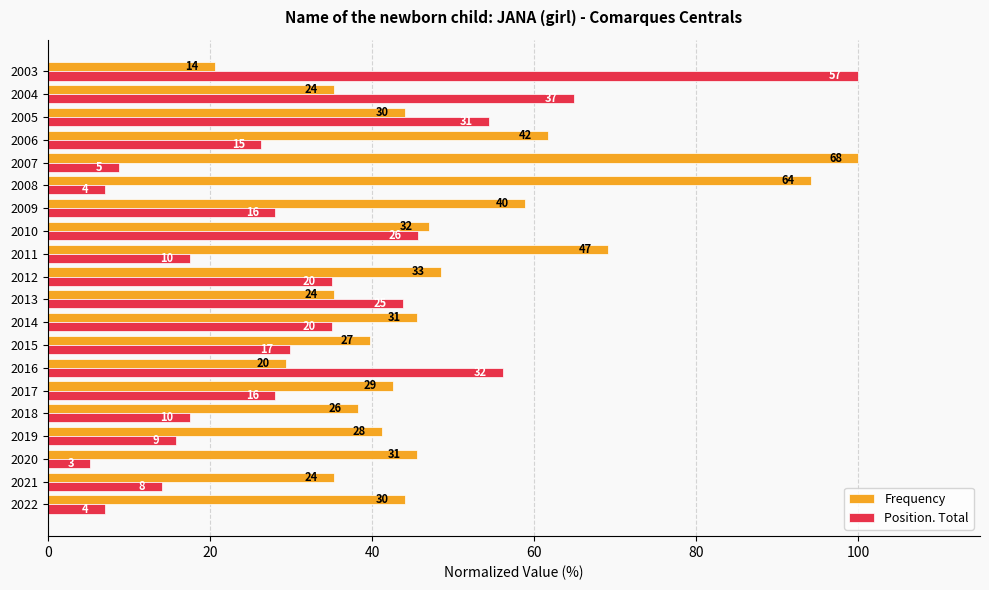

Count the number of categories in the chart.

20